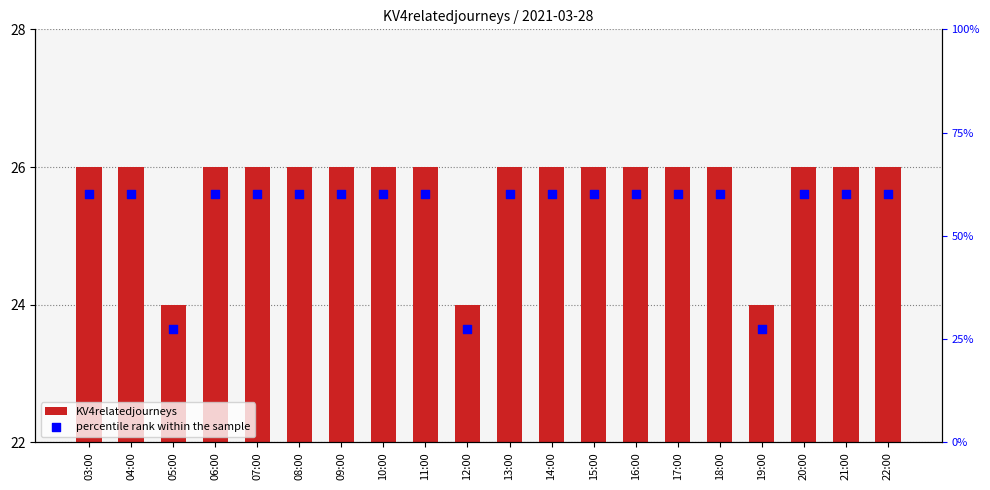

Which series contains the lowest Y value?

KV4relatedjourneys